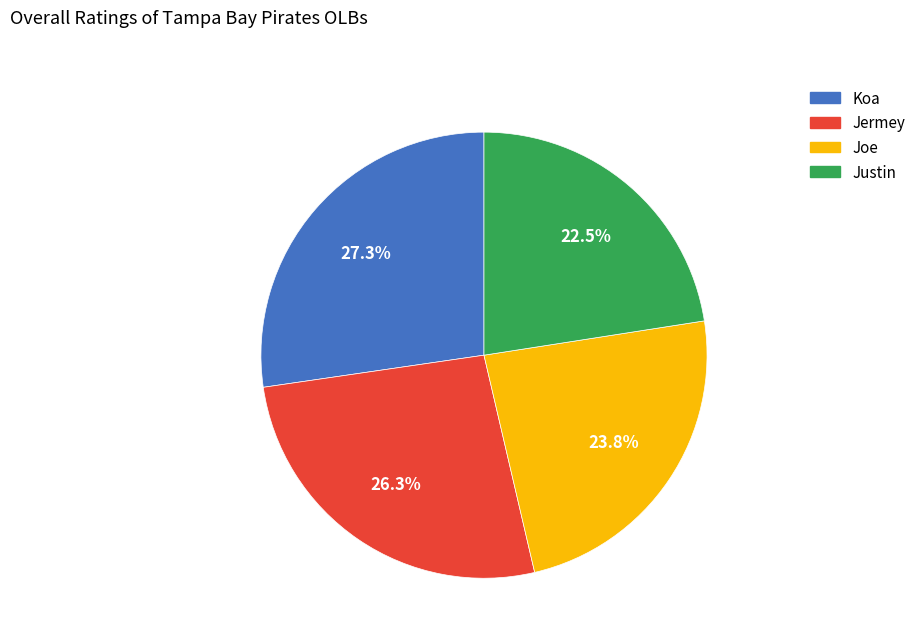

What portion of the pie excludes Joe?

76.2%